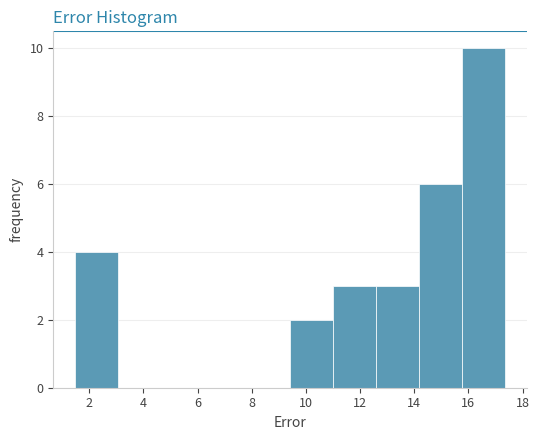

Reading left to right, transcribe this chart: for each bar, give the range it covers on the x-axis and its height. Neither the bar edges nor the heights are printed on the chart, so give them approximately, as read against the axes.

1.4 to 3.0: 4
3.0 to 4.6: 0
4.6 to 6.2: 0
6.2 to 7.8: 0
7.8 to 9.4: 0
9.4 to 11.0: 2
11.0 to 12.6: 3
12.6 to 14.2: 3
14.2 to 15.8: 6
15.8 to 17.4: 10